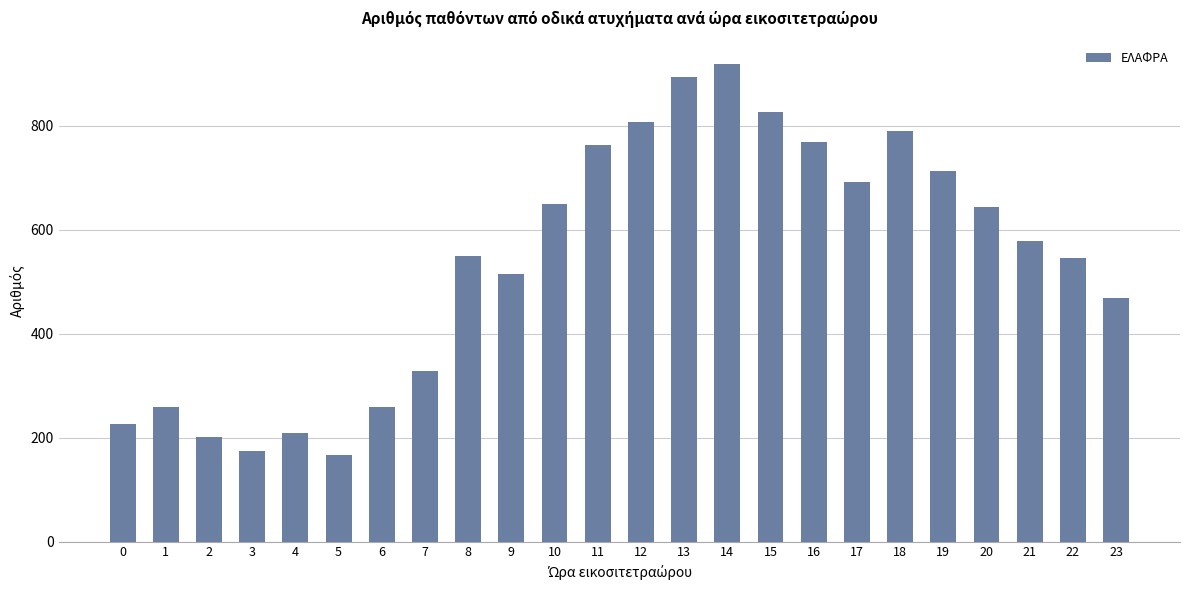

What is the difference between the maximum and second lowest values?

743